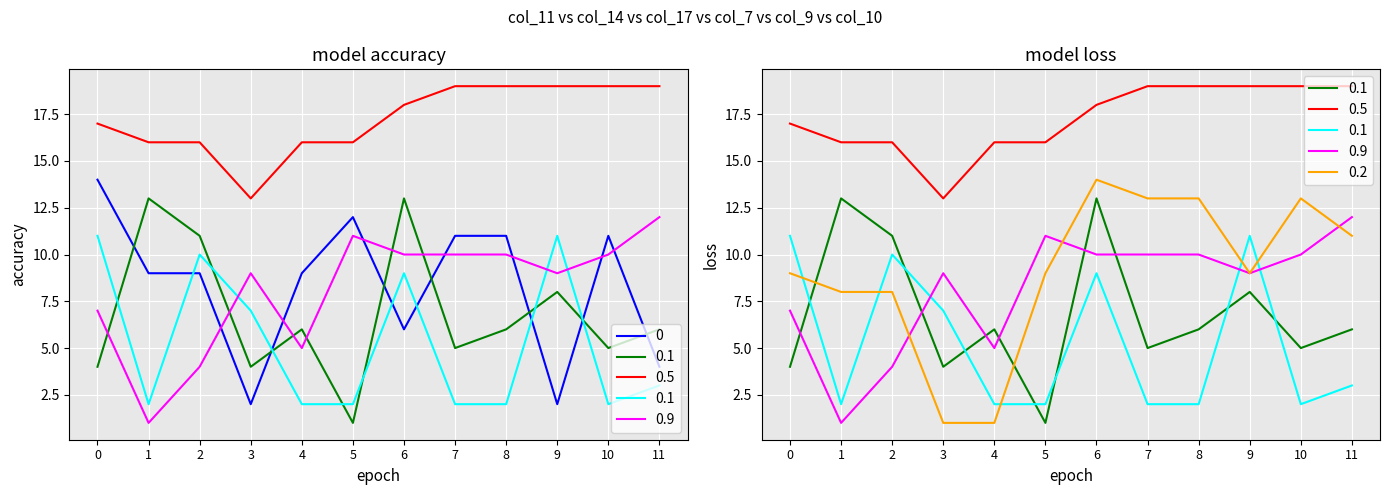

True or false: meilleur du mois has a value of 3 at statistique.

False